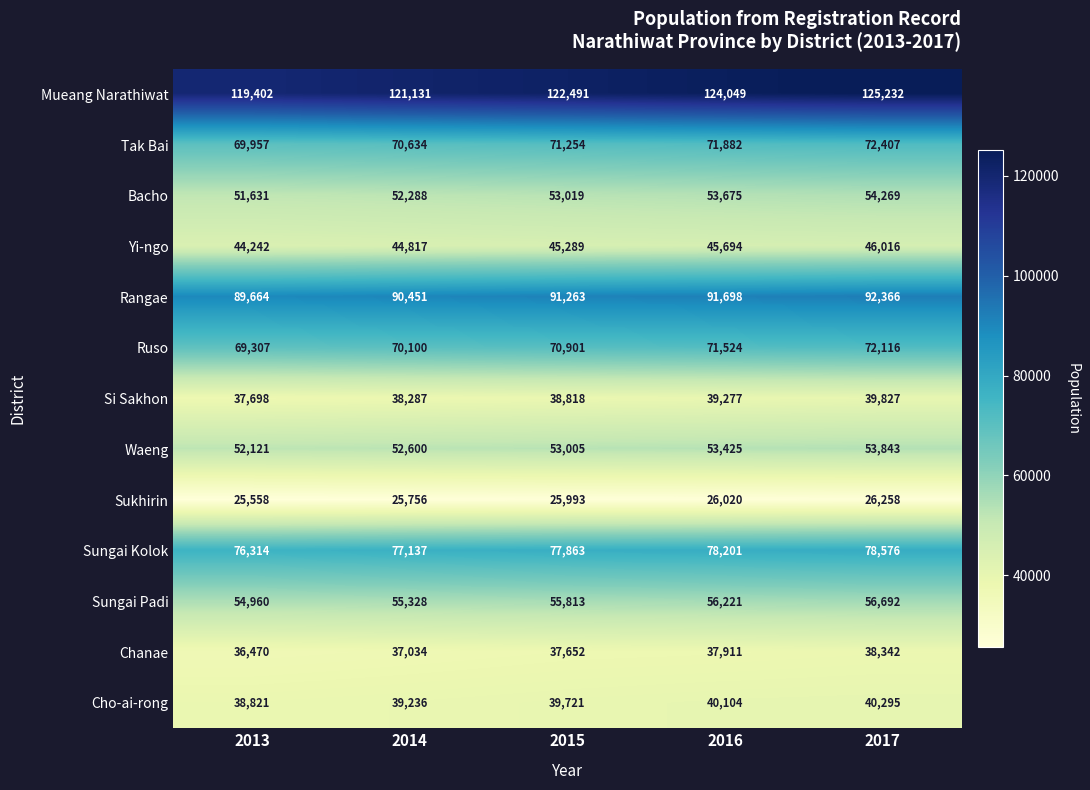

Is the value of Ruso at 2016 greater than the value of Sungai Padi at 2013?

Yes